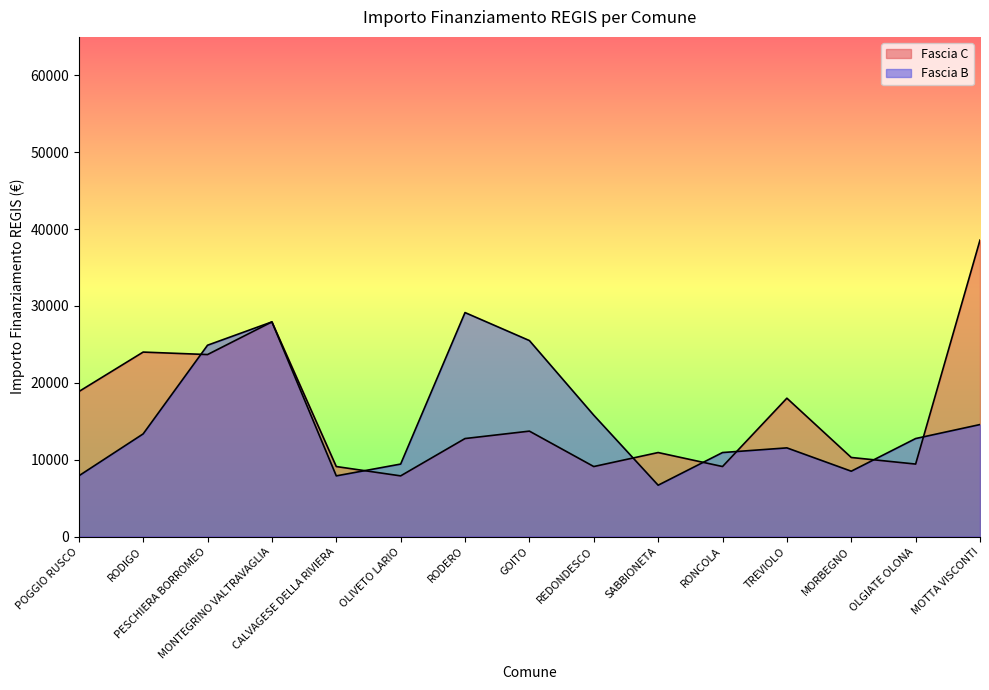

Count the number of data series in this chart.

2